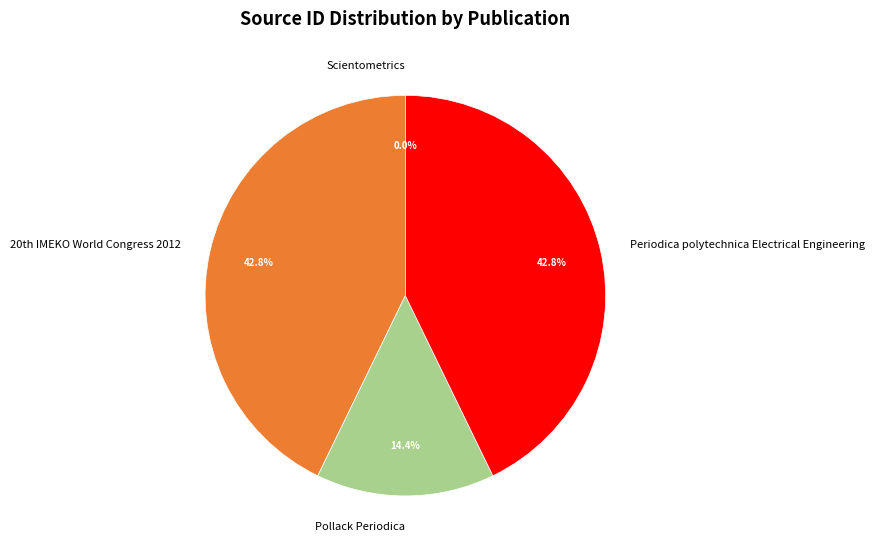

Does Periodica polytechnica Electrical Engineering account for over 50% of the chart?

No